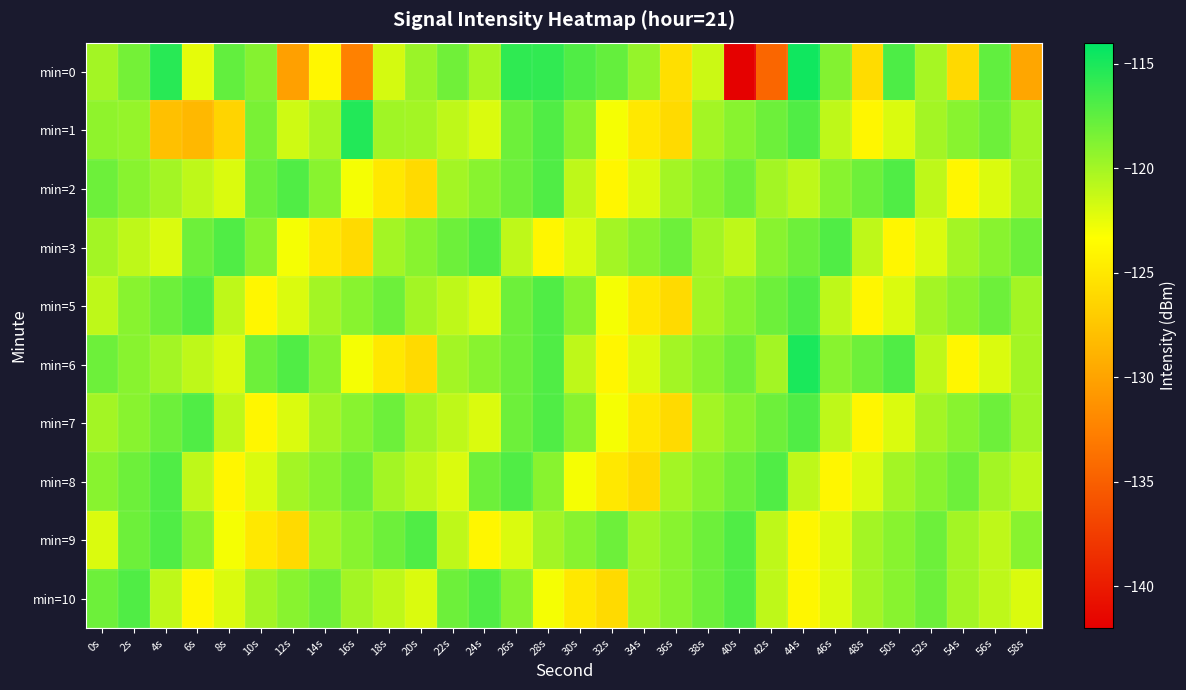

At 26s, list the series in order from largest to smallest.

min=0, min=8, min=1, min=2, min=5, min=6, min=7, min=10, min=3, min=9